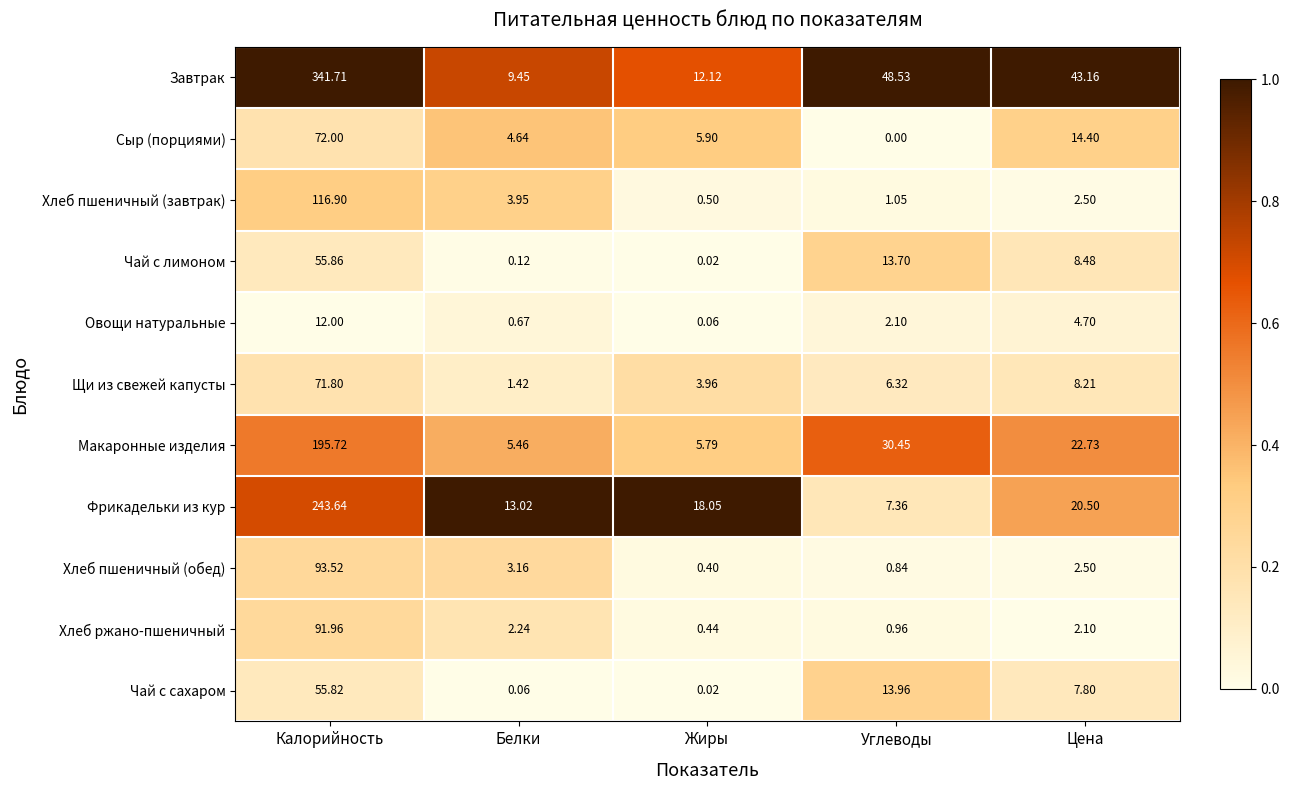

Rank the series by their maximum value, from lowest to highest.

Овощи натуральные, Чай с сахаром, Чай с лимоном, Щи из свежей капусты, Сыр (порциями), Хлеб ржано-пшеничный, Хлеб пшеничный (обед), Хлеб пшеничный (завтрак), Макаронные изделия, Фрикадельки из кур, Завтрак